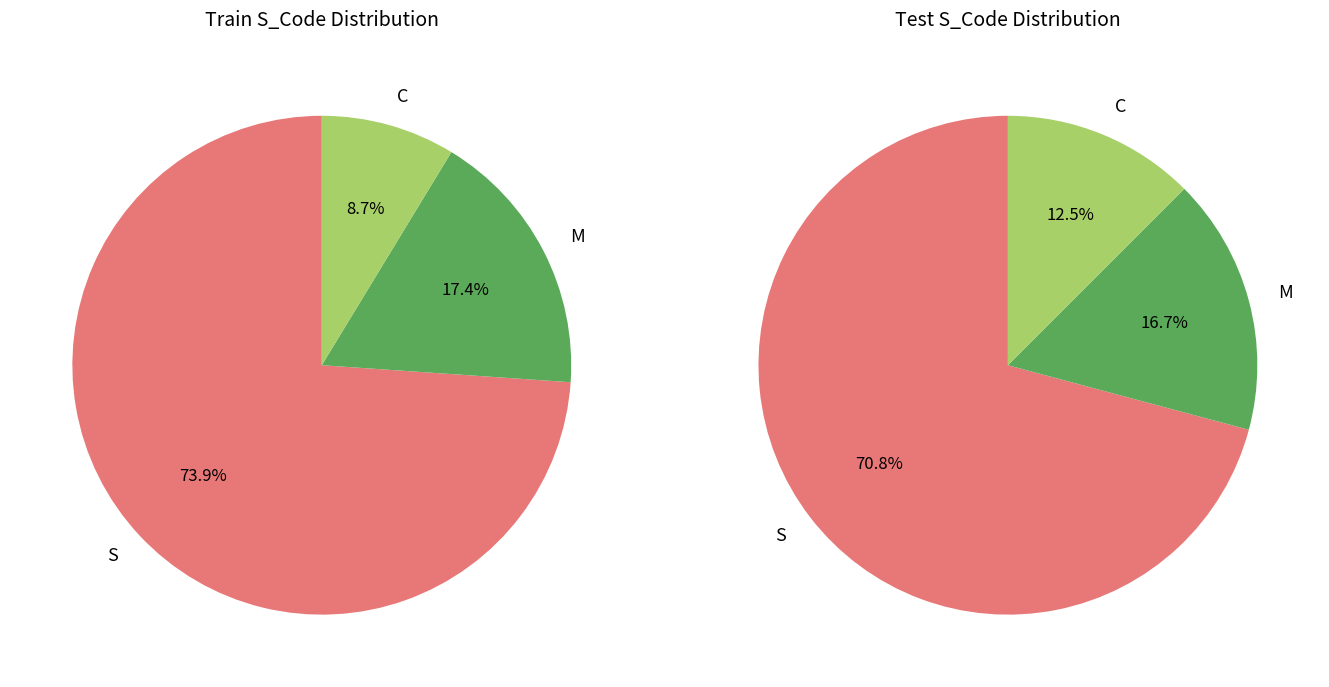

Is it true that S is 61% of the pie?

False